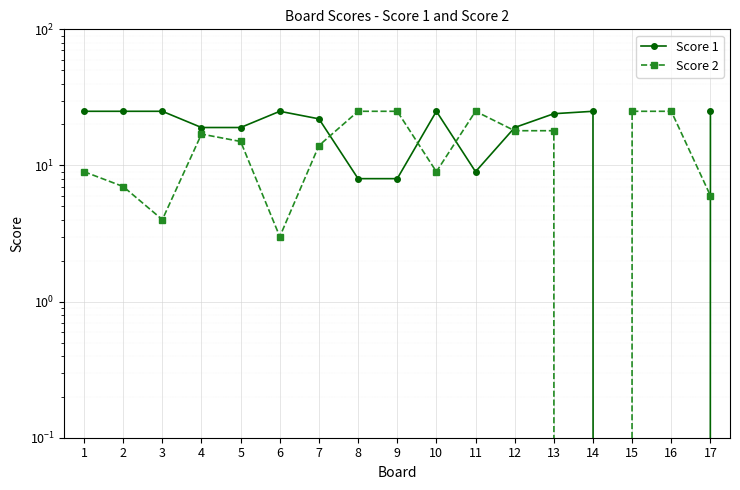

True or false: Score 2 and Score 1 cross at least once.

True